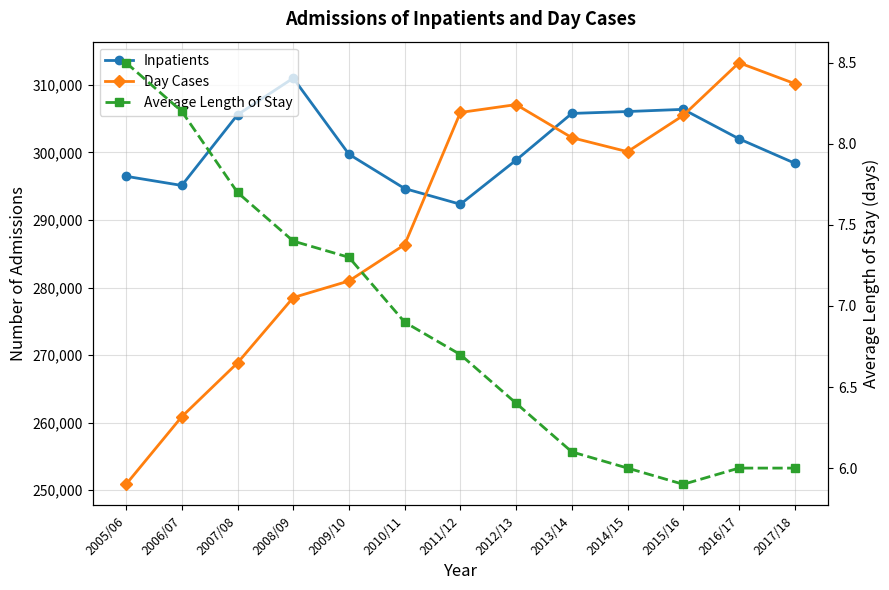

At 2005/06, list the series in order from smallest to largest.

Average Length of Stay, Day Cases, Inpatients